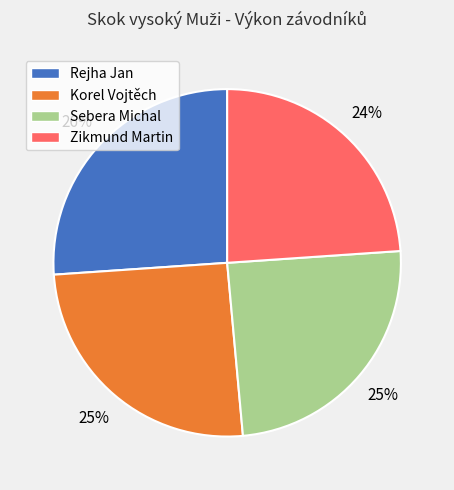

How many segments does this pie chart have?

4